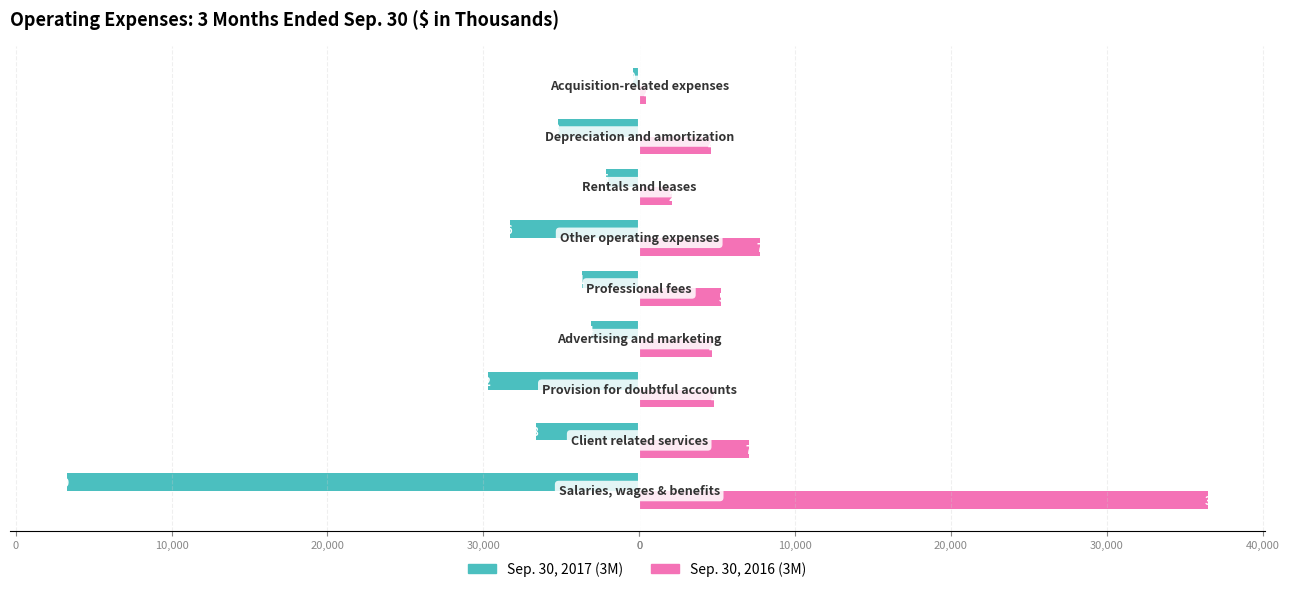

What are all the series names shown in the legend?

Sep. 30, 2017 (3M), Sep. 30, 2016 (3M)